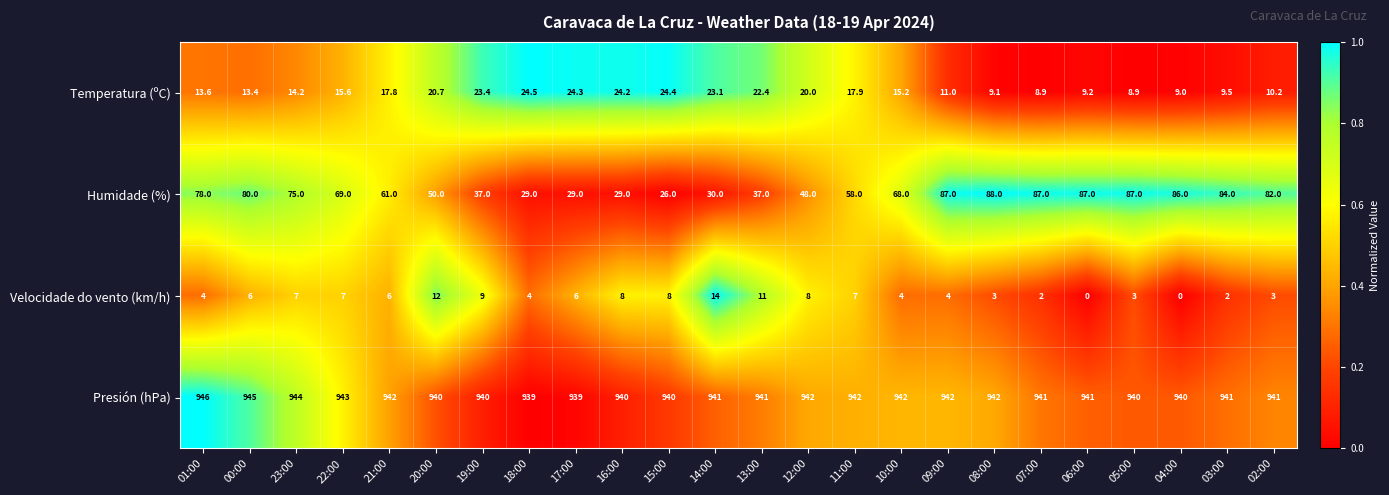

Which series has the largest range (max minus min)?

Humidade (%)